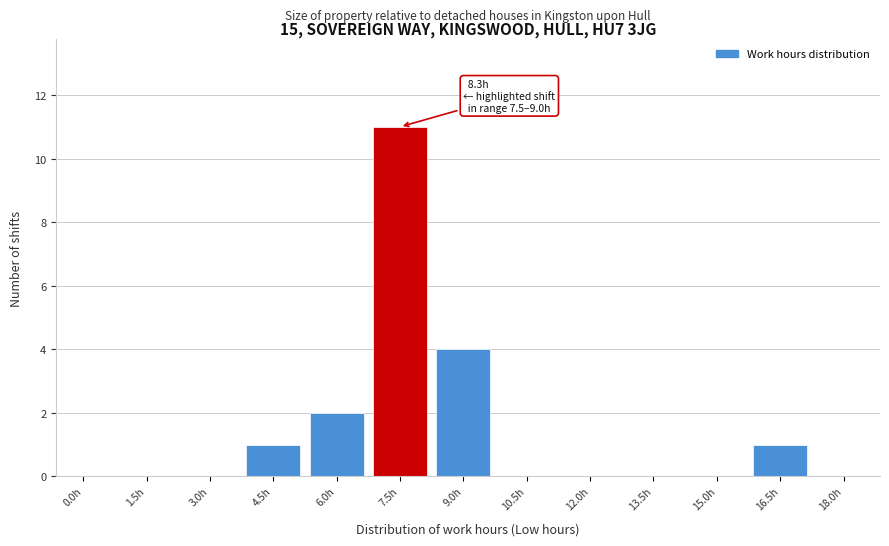

Reading right to left, what are all the values shown in this chart?

18.0h=0	16.5h=1	15.0h=0	13.5h=0	12.0h=0	10.5h=0	9.0h=4	7.5h=11	6.0h=2	4.5h=1	3.0h=0	1.5h=0	0.0h=0